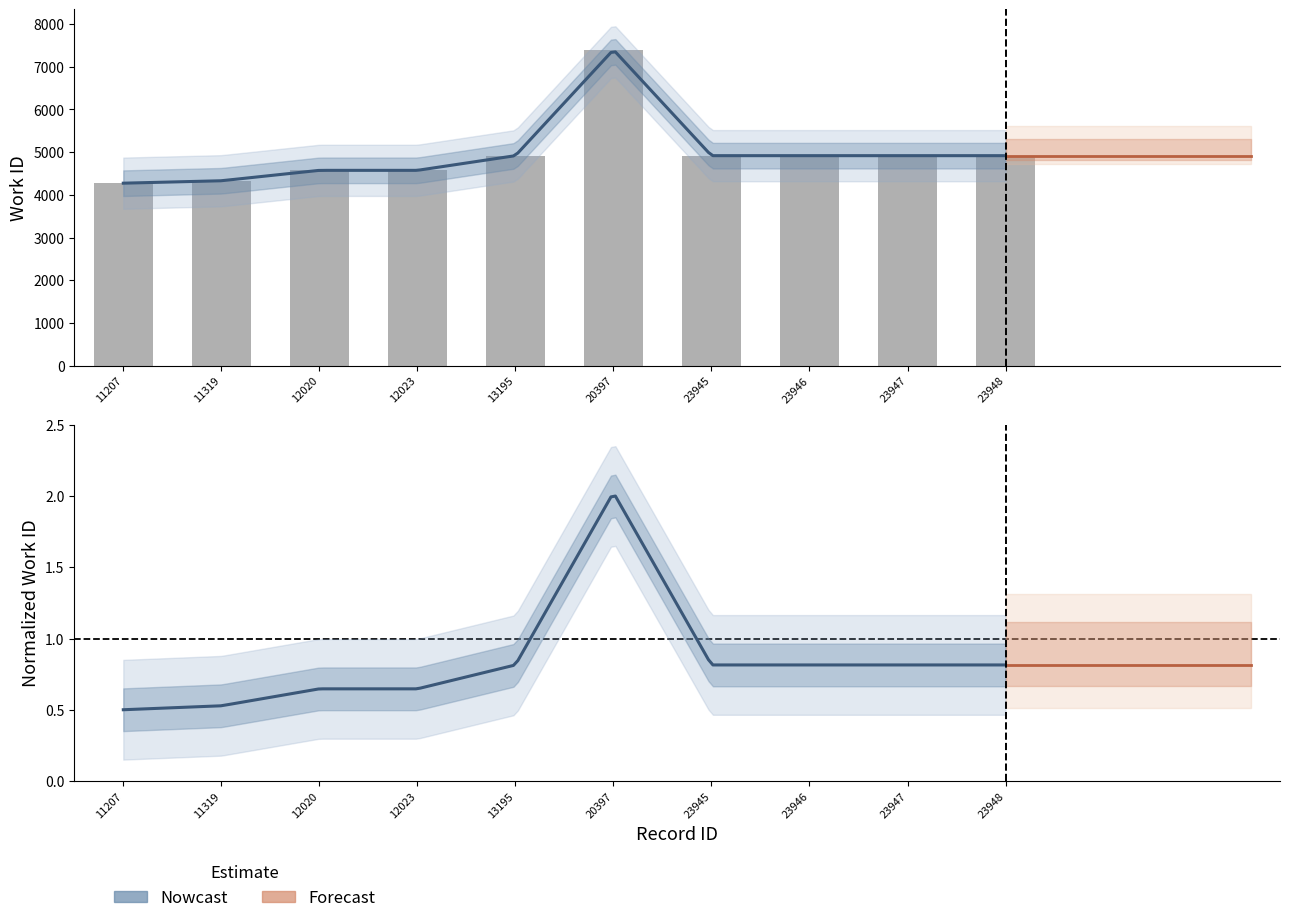

Reading left to right, list all the values displayed in this chart.

4273	4330	4574	4574	4918	7400	4918	4918	4918	4918